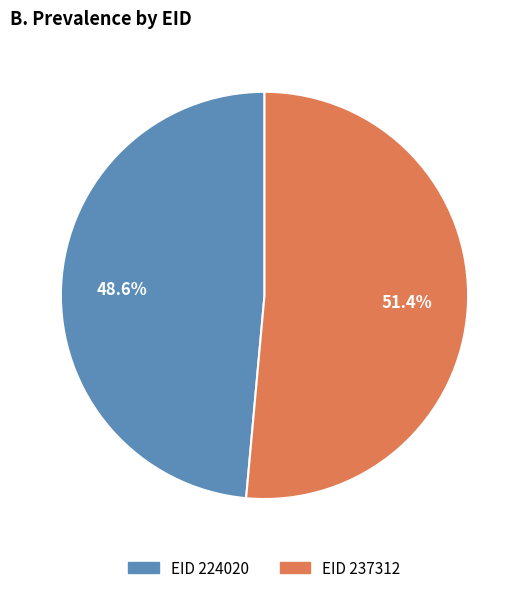

Is there a majority slice in this chart?

Yes